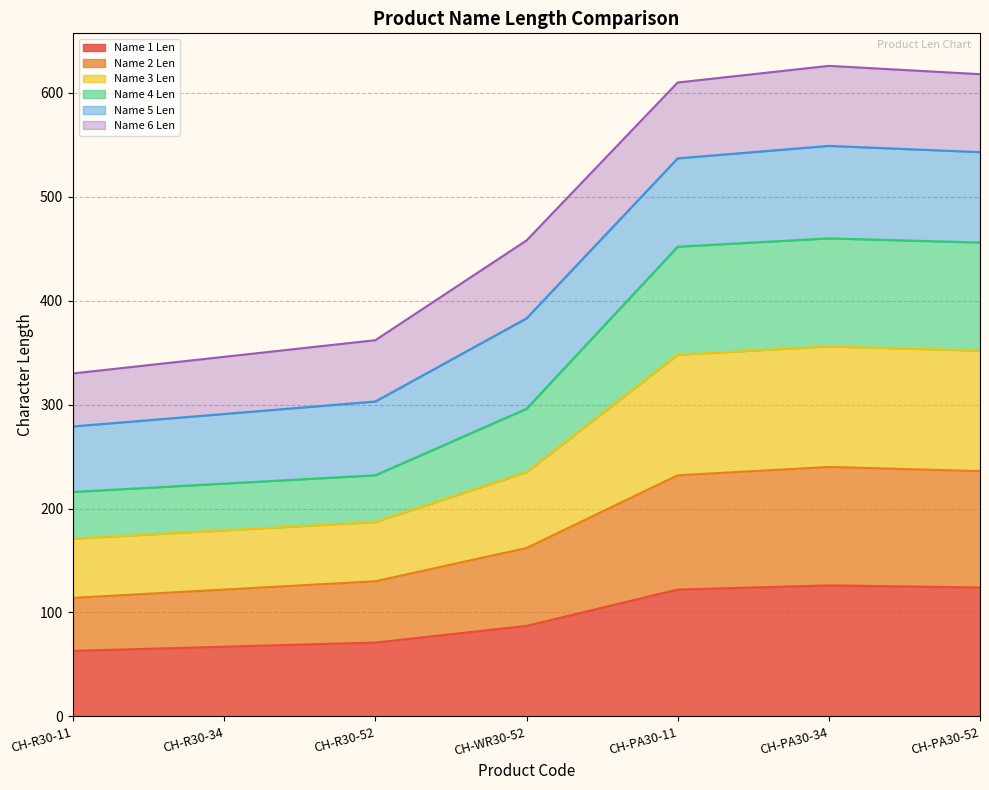

What is the highest value of the Name 1 Len series?

126